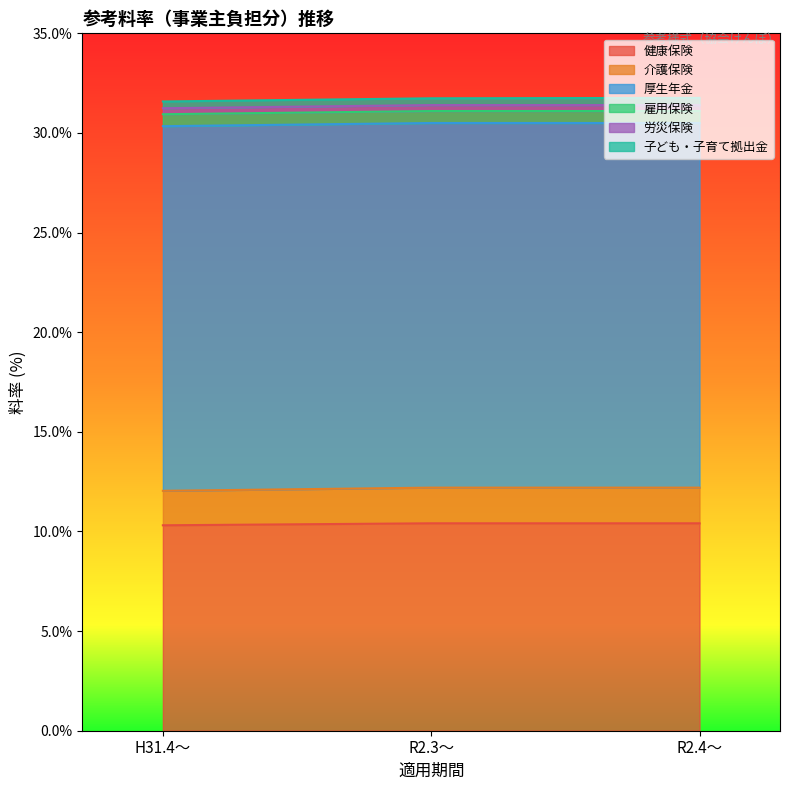

What is the average value of the 厚生年金 series?

18.3